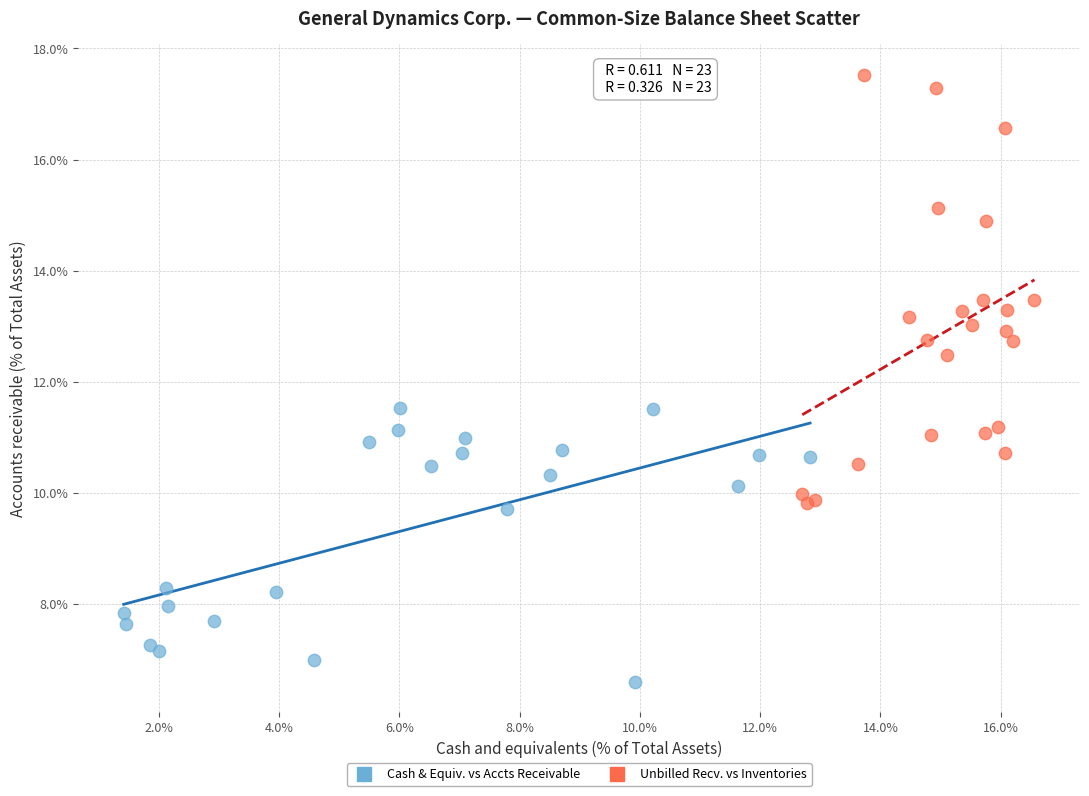

Which series has the largest Y range (max minus min)?

Unbilled Recv. vs Inventories